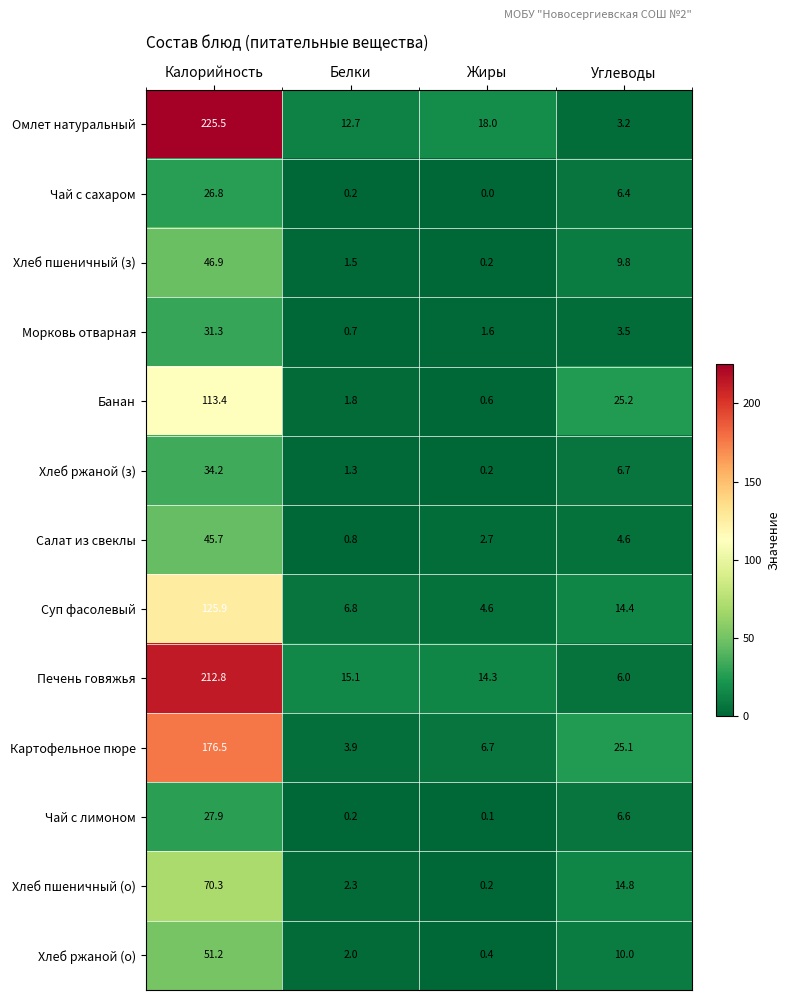

Which series changed the most between Калорийность and Жиры?

Омлет натуральный